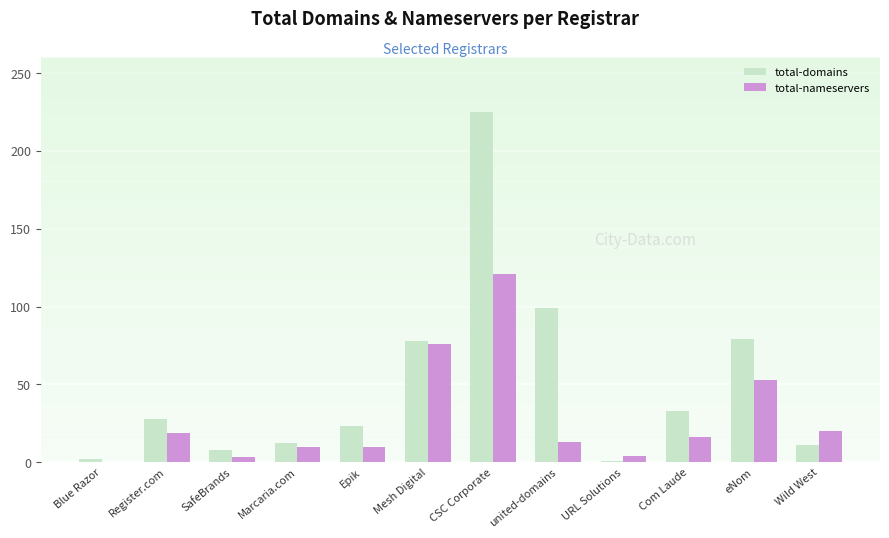

Where is total-nameservers nearest to the value 60?

eNom